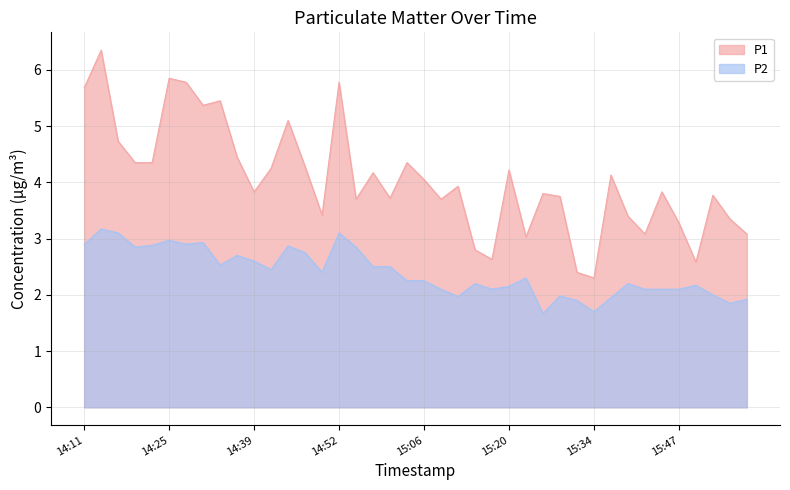

Reading left to right, what are all the values shown in this chart?

P1: 14:11=5.7	14:14=6.3	14:17=4.7	14:20=4.3	14:22=4.3	14:25=5.8	14:28=5.8	14:30=5.4	14:33=5.5	14:36=4.5	14:39=3.8	14:41=4.2	14:44=5.1	14:47=4.3	14:50=3.4	14:52=5.8	14:55=3.7	14:58=4.2	15:01=3.7	15:03=4.3	15:06=4.0	15:09=3.7	15:12=3.9	15:14=2.8	15:17=2.6	15:20=4.2	15:23=3.0	15:25=3.8	15:28=3.8	15:31=2.4	15:34=2.3	15:36=4.1	15:39=3.4	15:42=3.1	15:45=3.8	15:47=3.3	15:50=2.6	15:53=3.8	15:56=3.4	15:58=3.1
P2: 14:11=2.9	14:14=3.2	14:17=3.1	14:20=2.9	14:22=2.9	14:25=3.0	14:28=2.9	14:30=2.9	14:33=2.5	14:36=2.7	14:39=2.6	14:41=2.5	14:44=2.9	14:47=2.8	14:50=2.4	14:52=3.1	14:55=2.9	14:58=2.5	15:01=2.5	15:03=2.2	15:06=2.2	15:09=2.1	15:12=2.0	15:14=2.2	15:17=2.1	15:20=2.1	15:23=2.3	15:25=1.7	15:28=2.0	15:31=1.9	15:34=1.7	15:36=1.9	15:39=2.2	15:42=2.1	15:45=2.1	15:47=2.1	15:50=2.2	15:53=2.0	15:56=1.9	15:58=1.9